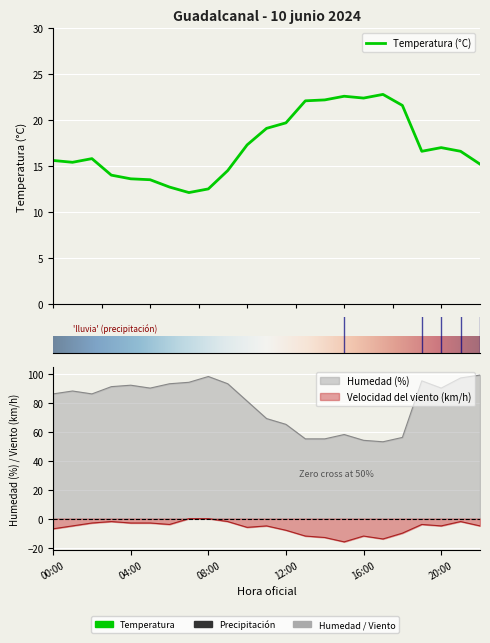

True or false: Temperatura (°C) and Velocidad del viento (km/h) intersect in this chart.

False